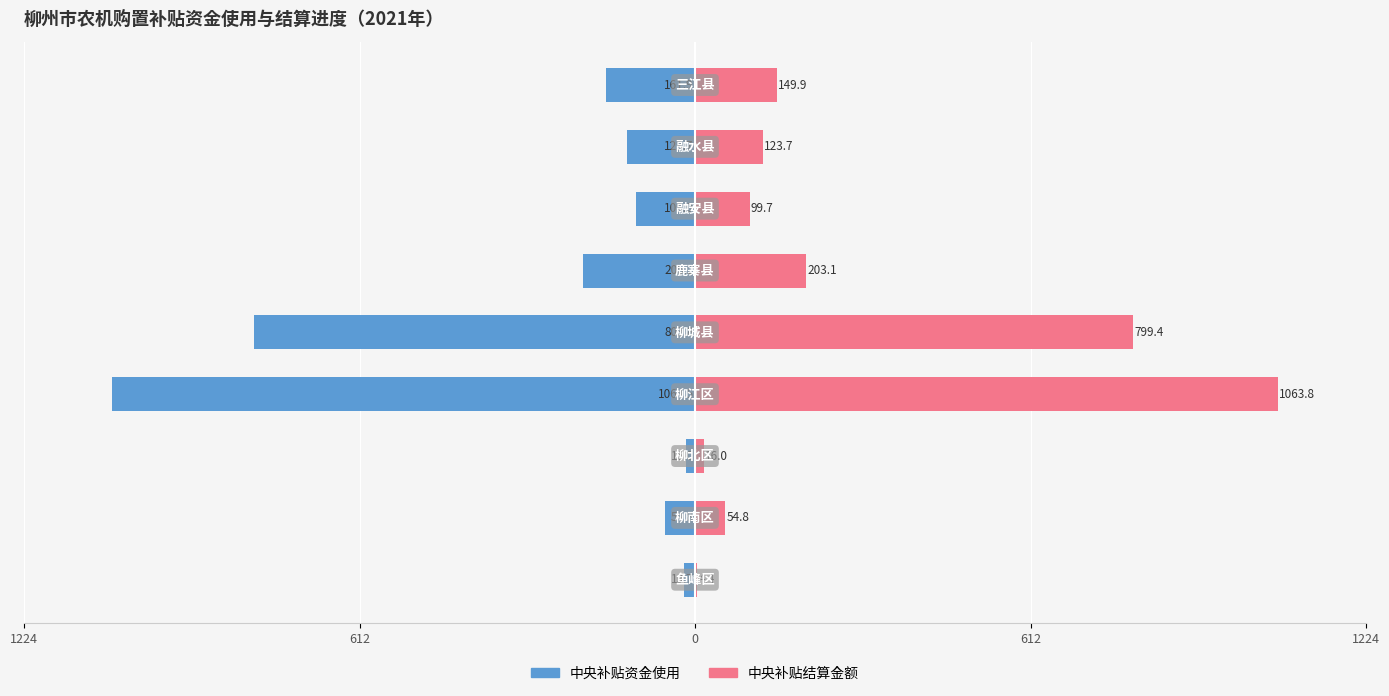

At 612, list the series in order from smallest to largest.

中央补贴资金使用, 中央补贴结算金额